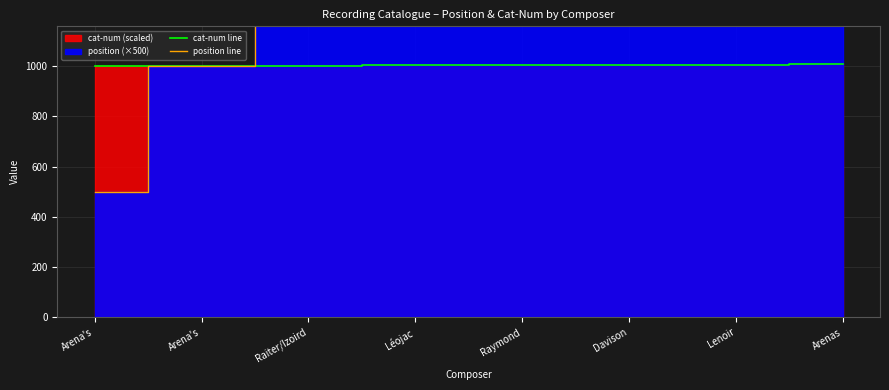

What is the difference between the highest and lowest values at Raiter/Izoird?

498